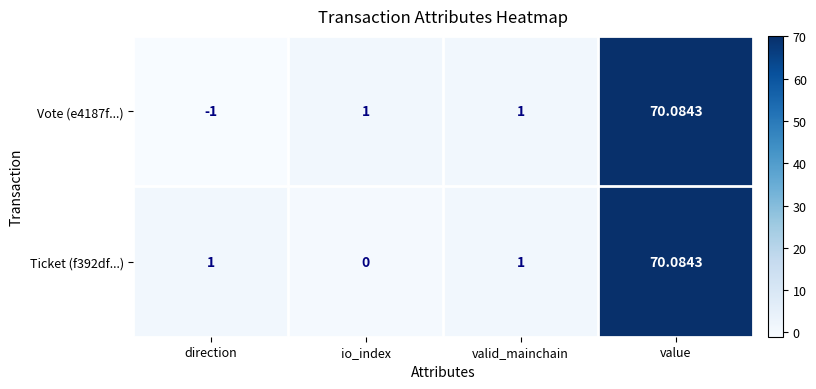

Which series has the largest range (max minus min)?

Vote (e4187f...)